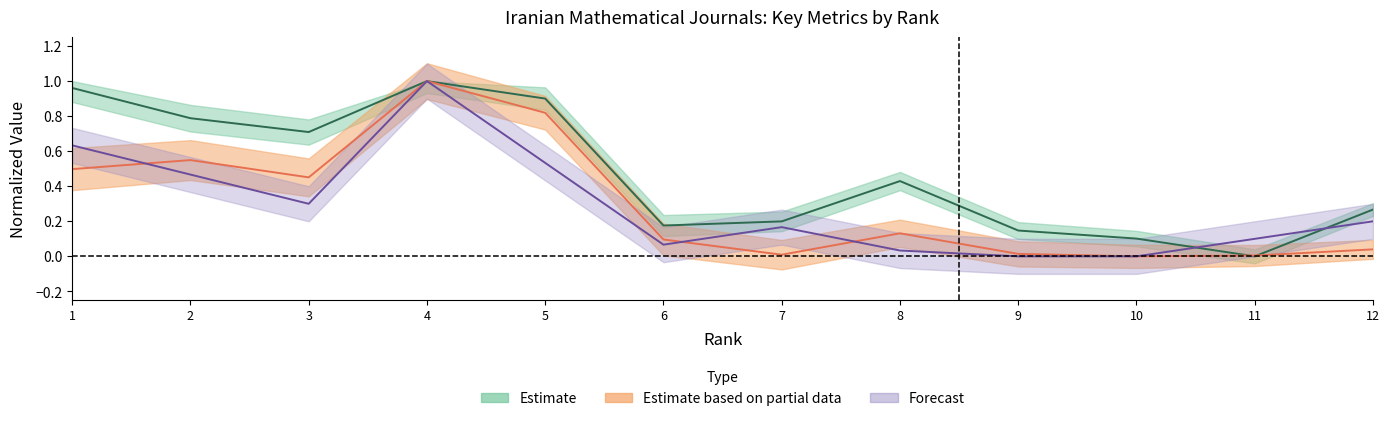

Where do Total Refs. and Total Cites (3years) first cross each other?

10 and 11